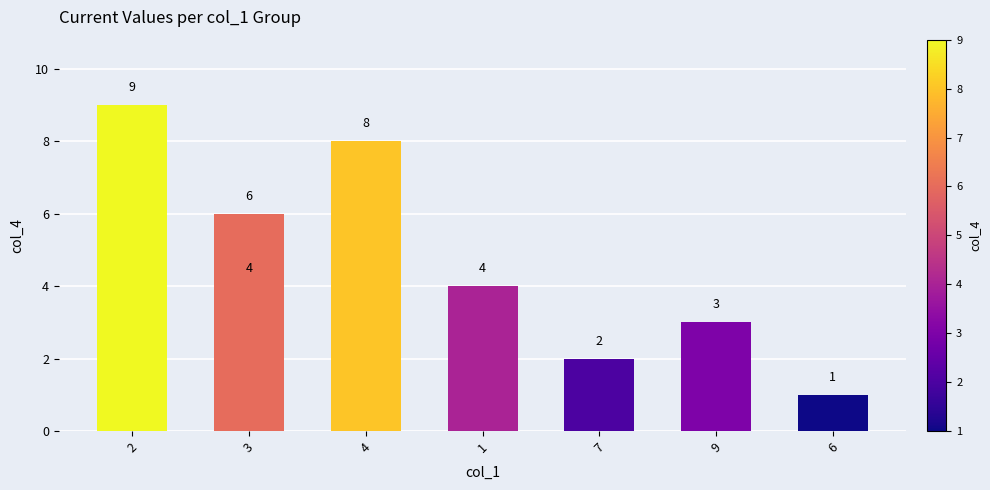

What is the smallest value displayed?

1